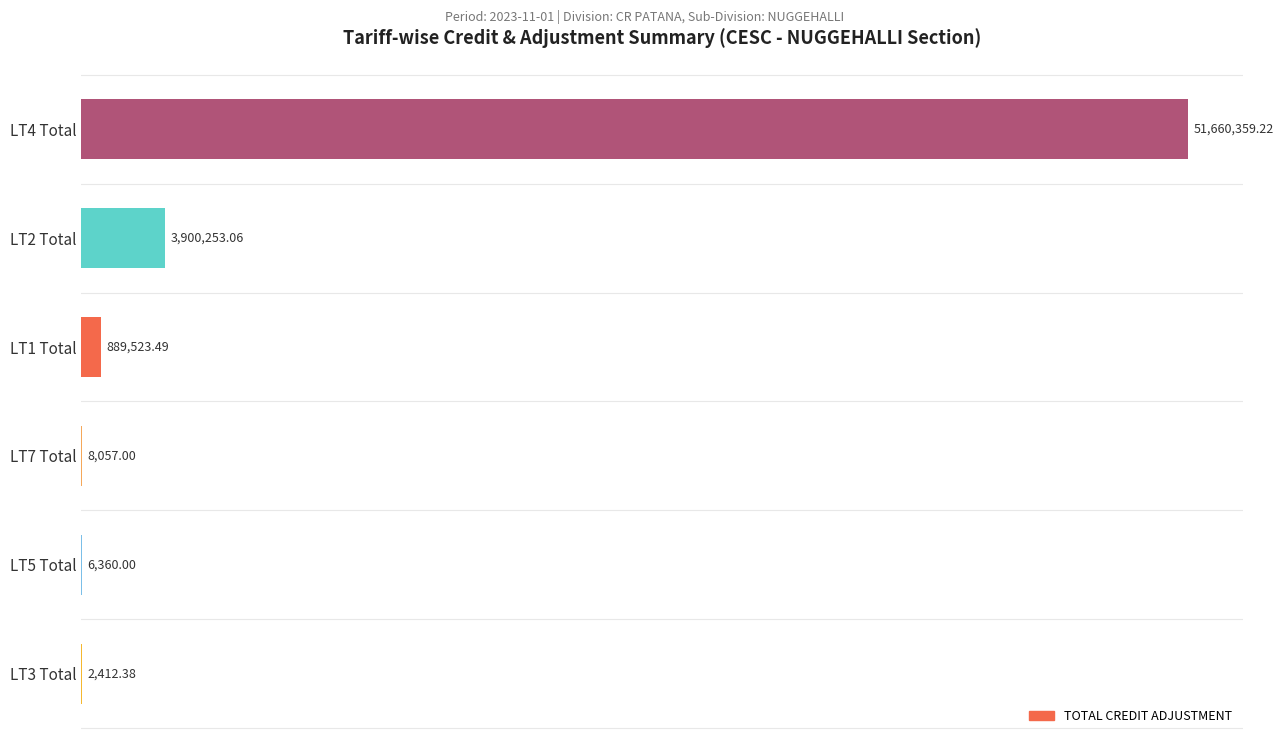

Rank the categories by value from lowest to highest.

LT3 Total, LT5 Total, LT7 Total, LT1 Total, LT2 Total, LT4 Total